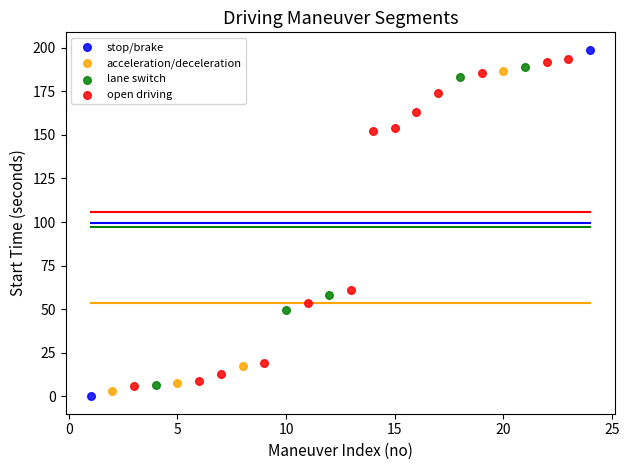

What are all the series names shown in the legend?

stop/brake, acceleration/deceleration, lane switch, open driving